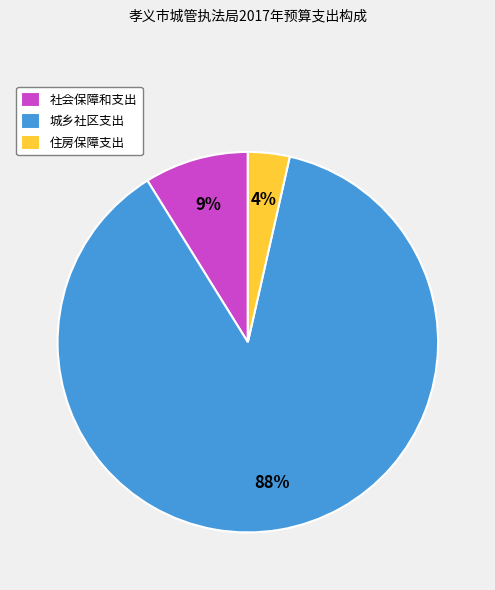

Which slice is the largest?

城乡社区支出